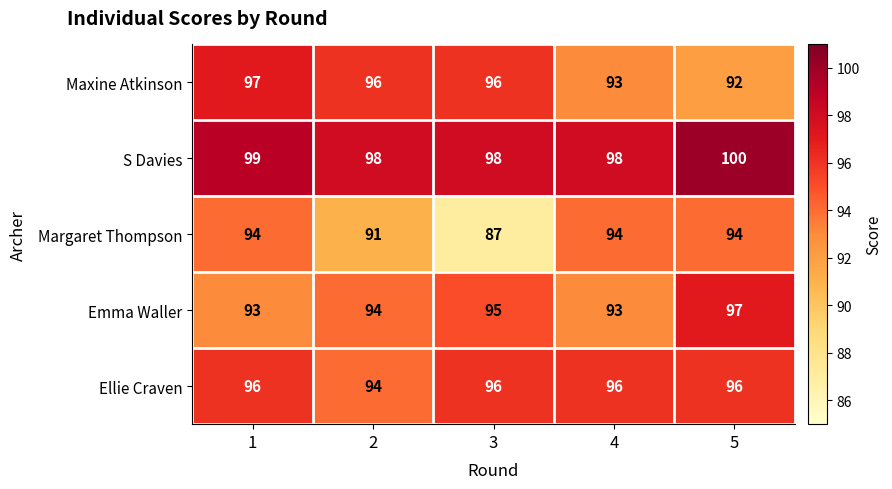

What is the approximate value of Margaret Thompson at 3?

87